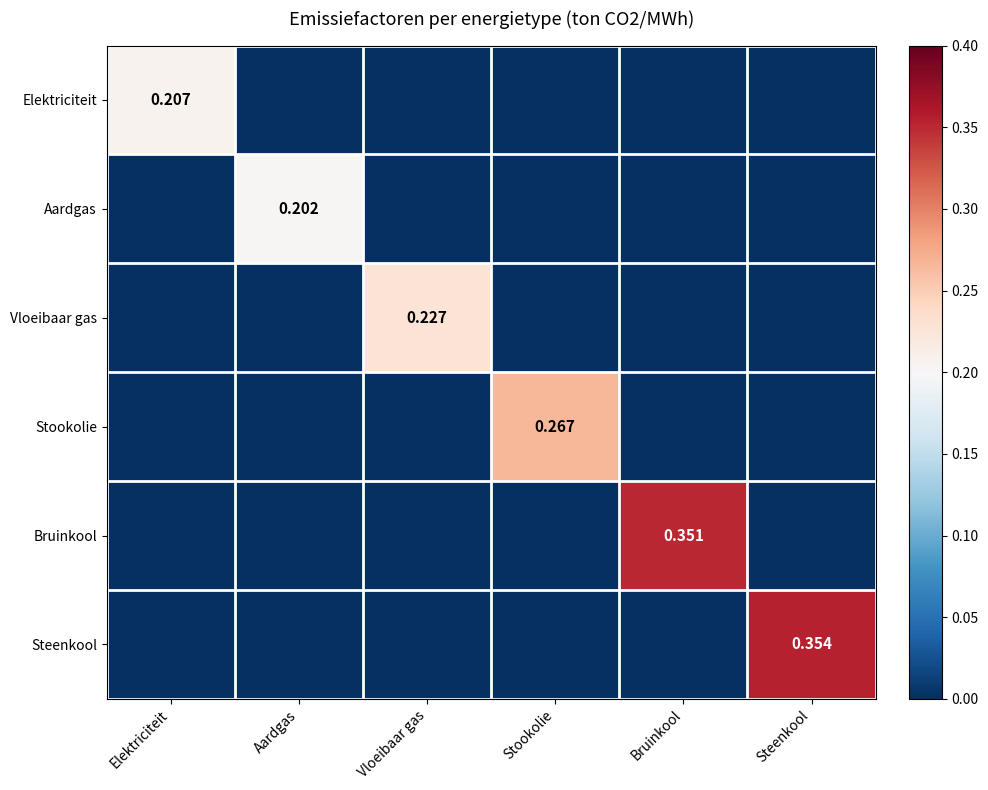

Between Aardgas and Stookolie, which series saw the biggest shift?

Stookolie